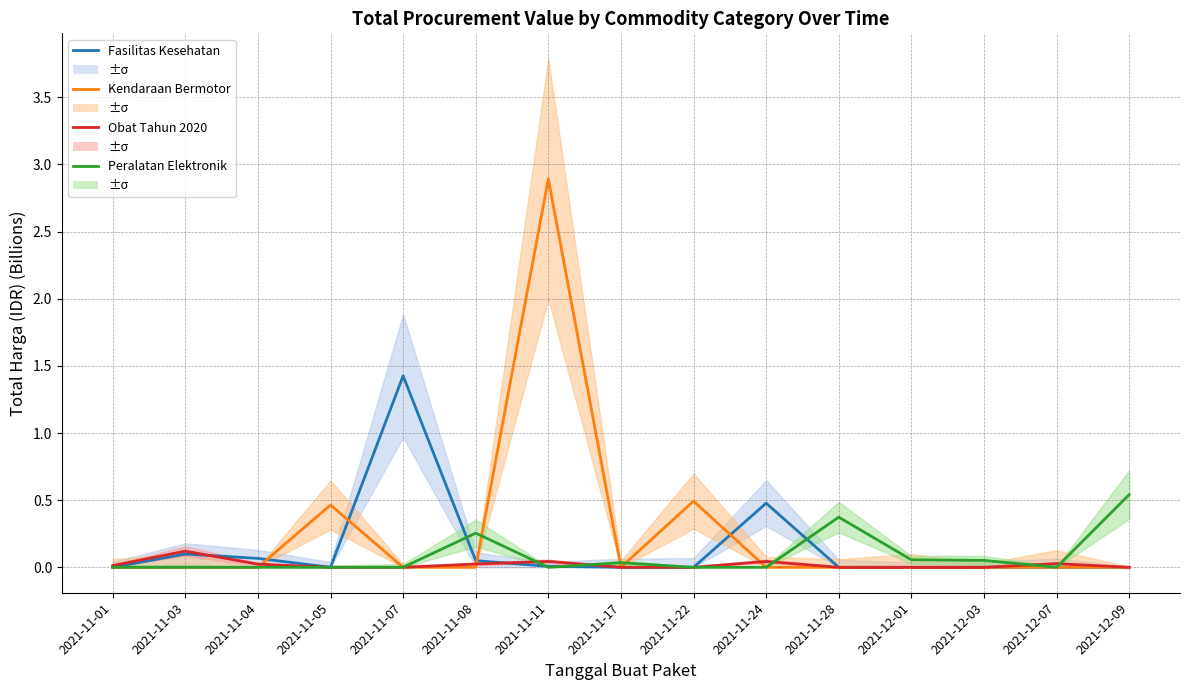

In Fasilitas Kesehatan, how many points are lower than both neighbors (excluding endpoints)?

1